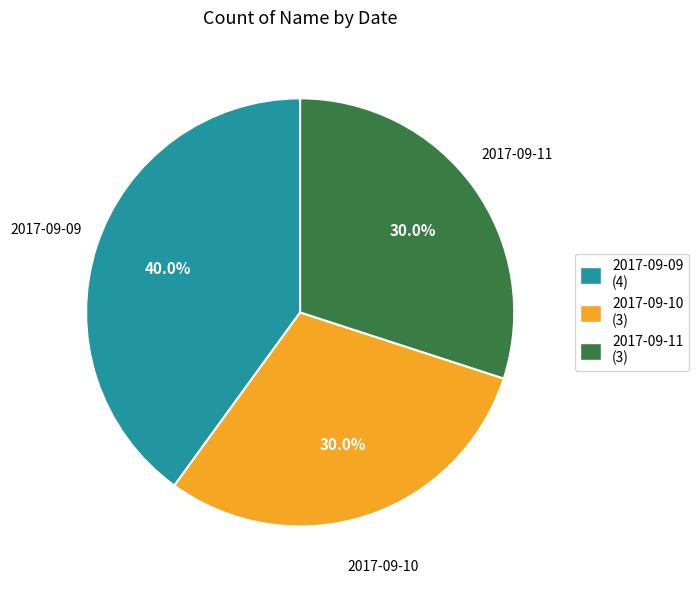

True or false: 2017-09-09 accounts for 30% of the total.

False